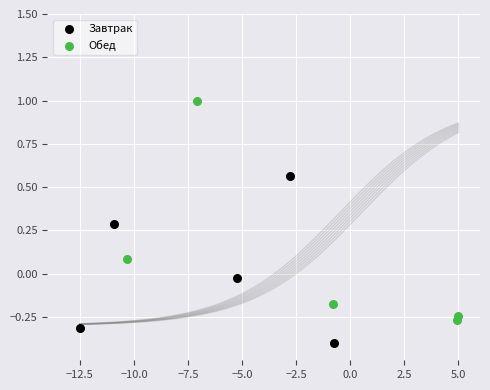

Which series reaches the minimum Y coordinate?

Завтрак